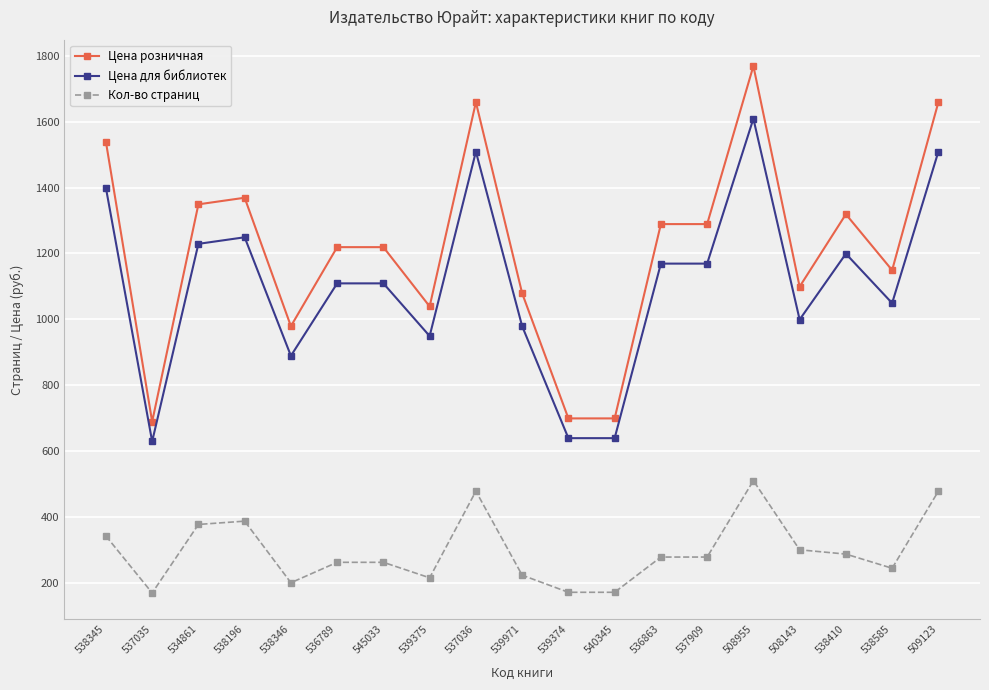

What is the value of the Цена для библиотек point at the 19th from the left?

1509